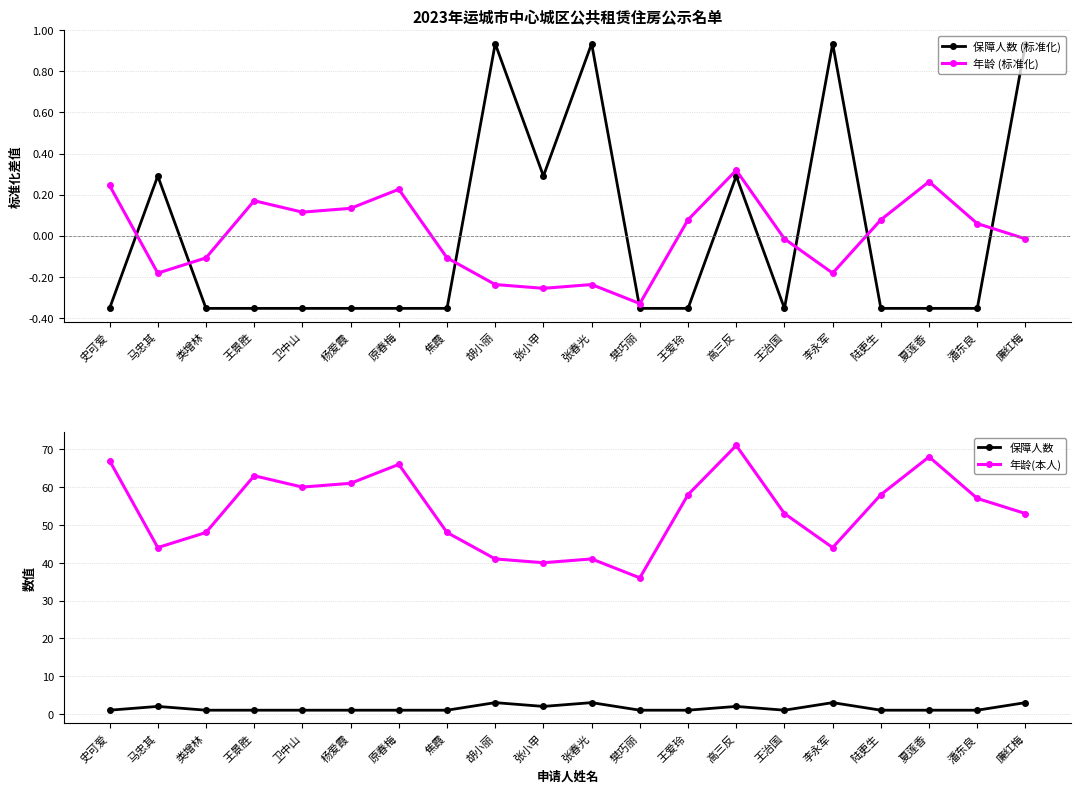

What is the sum of the 保障人数 values at 原春梅 and 胡小丽?

4